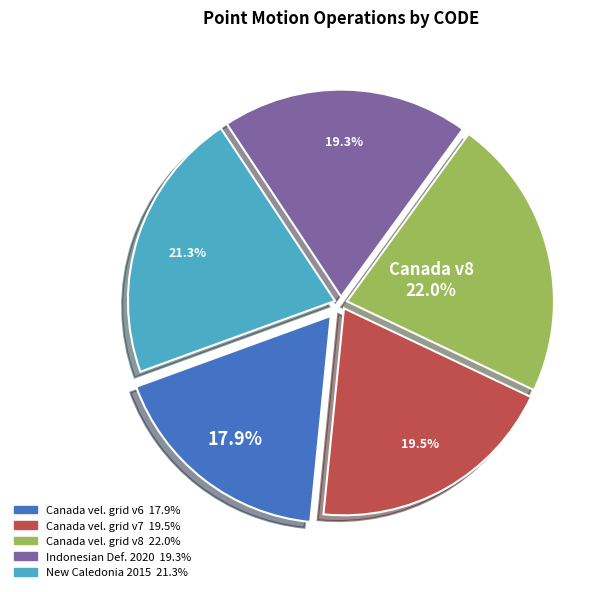

Is there a majority slice in this chart?

No